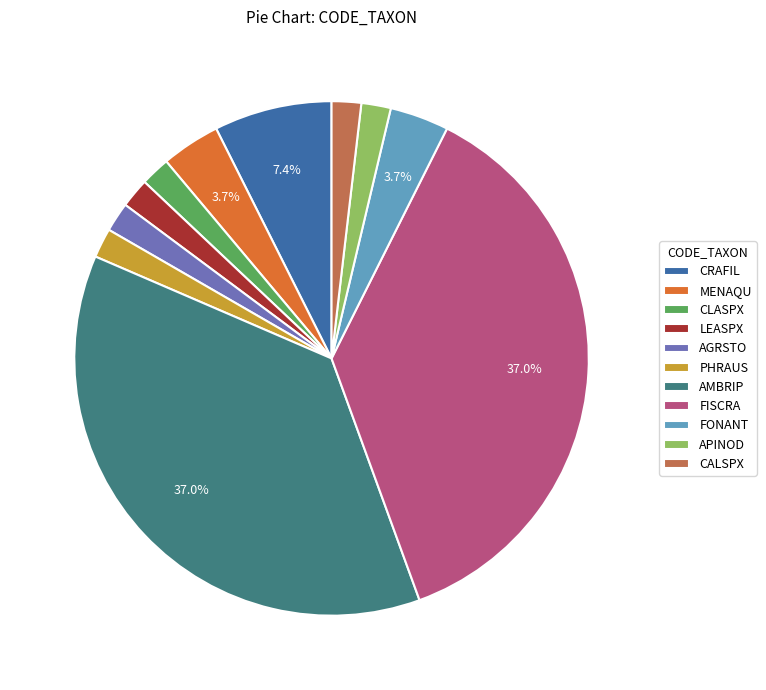

How many slices are in this pie chart?

11